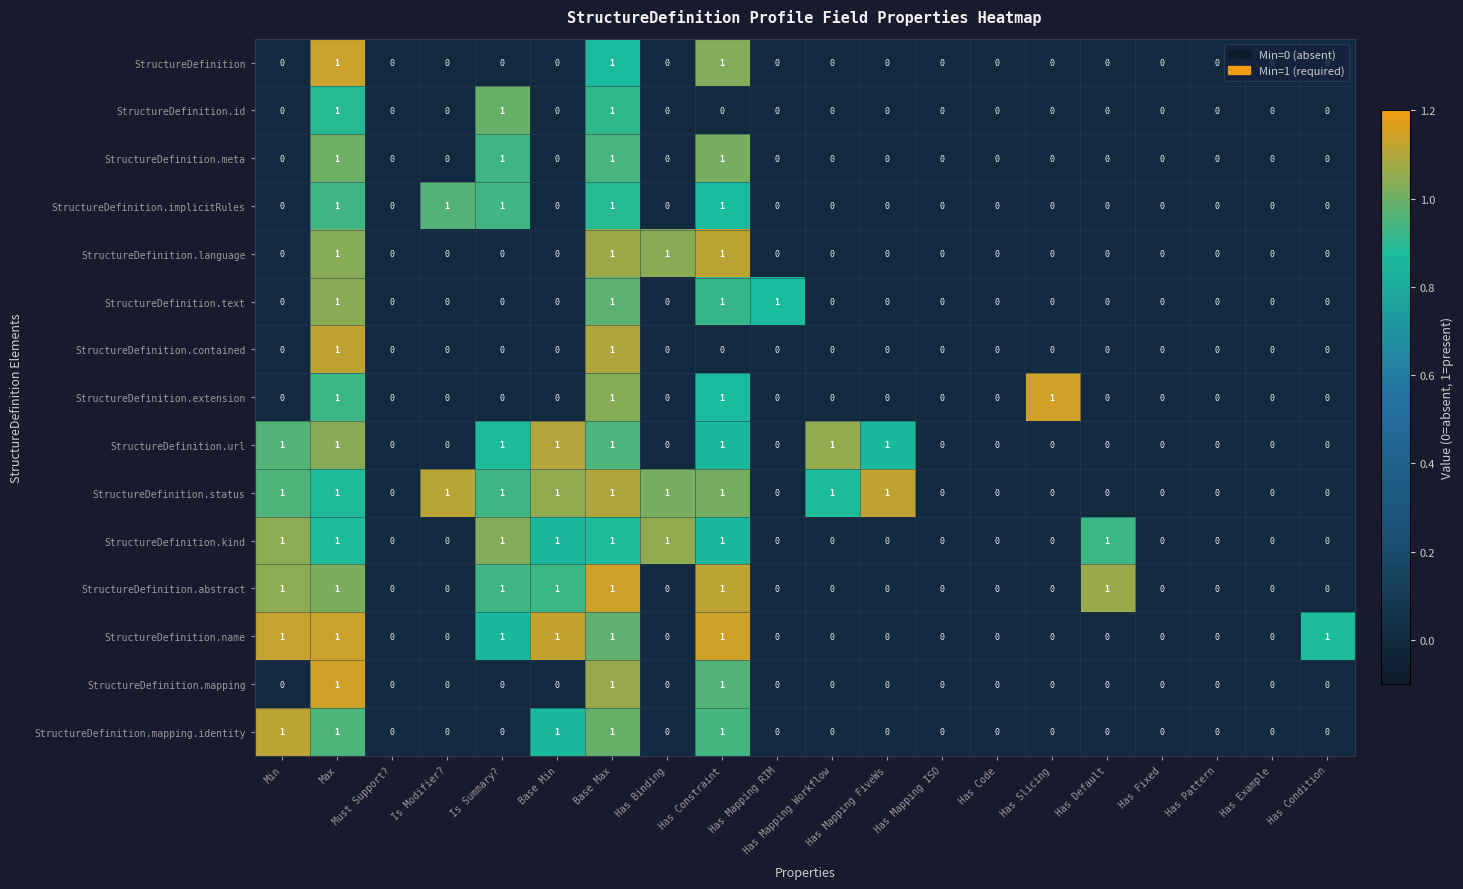

What is the sum of all StructureDefinition.url values?

8